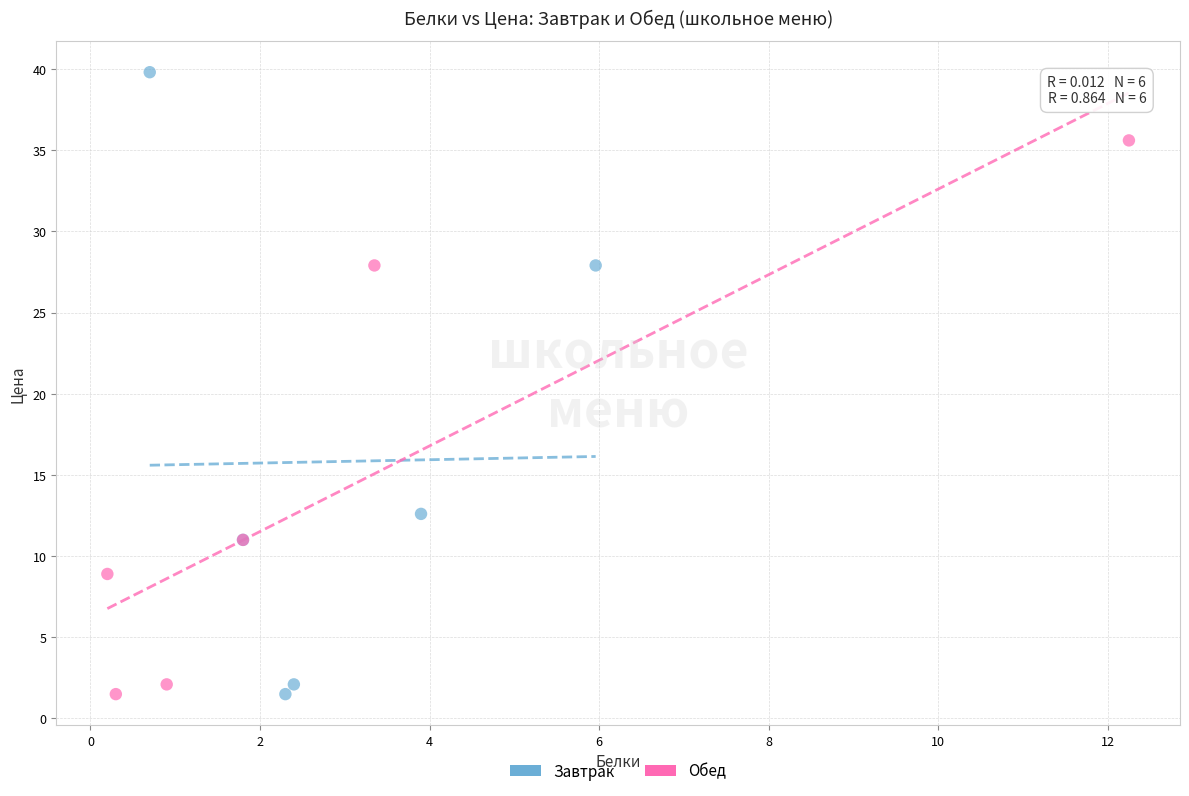

What are all the series names shown in the legend?

Завтрак, Обед